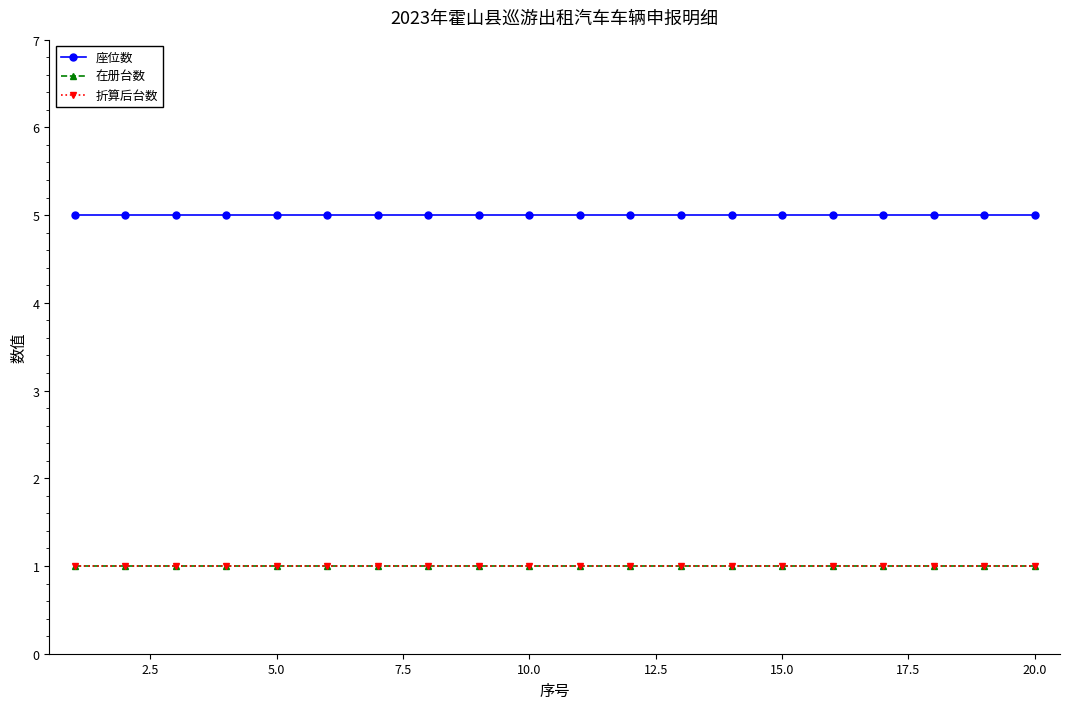

Does the chart display data point markers on the line(s)?

Yes